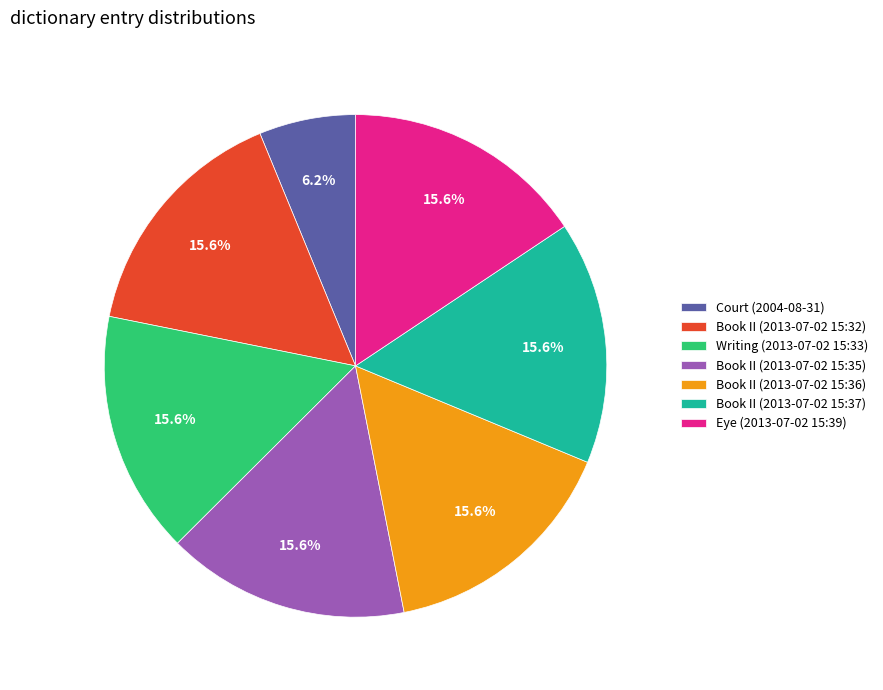

How many slices are in this pie chart?

7